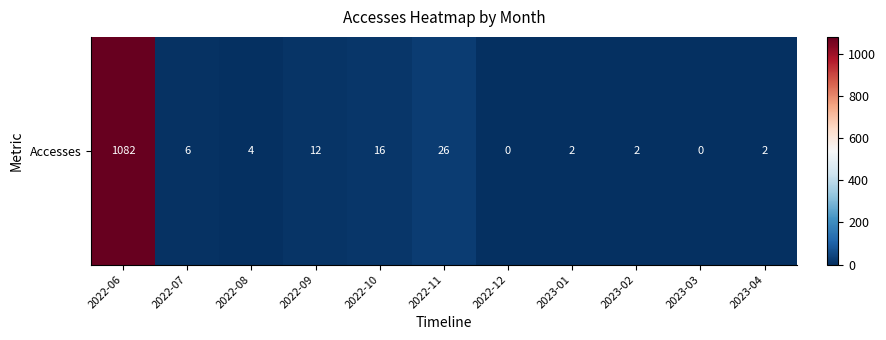

The chart shows a value of 1 at 2023-02. True or false?

False